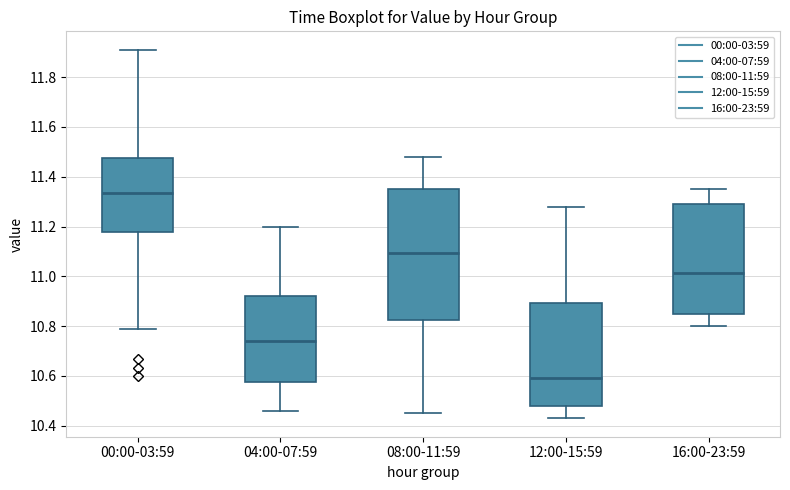

Which box's median line is the lowest?

12:00-15:59